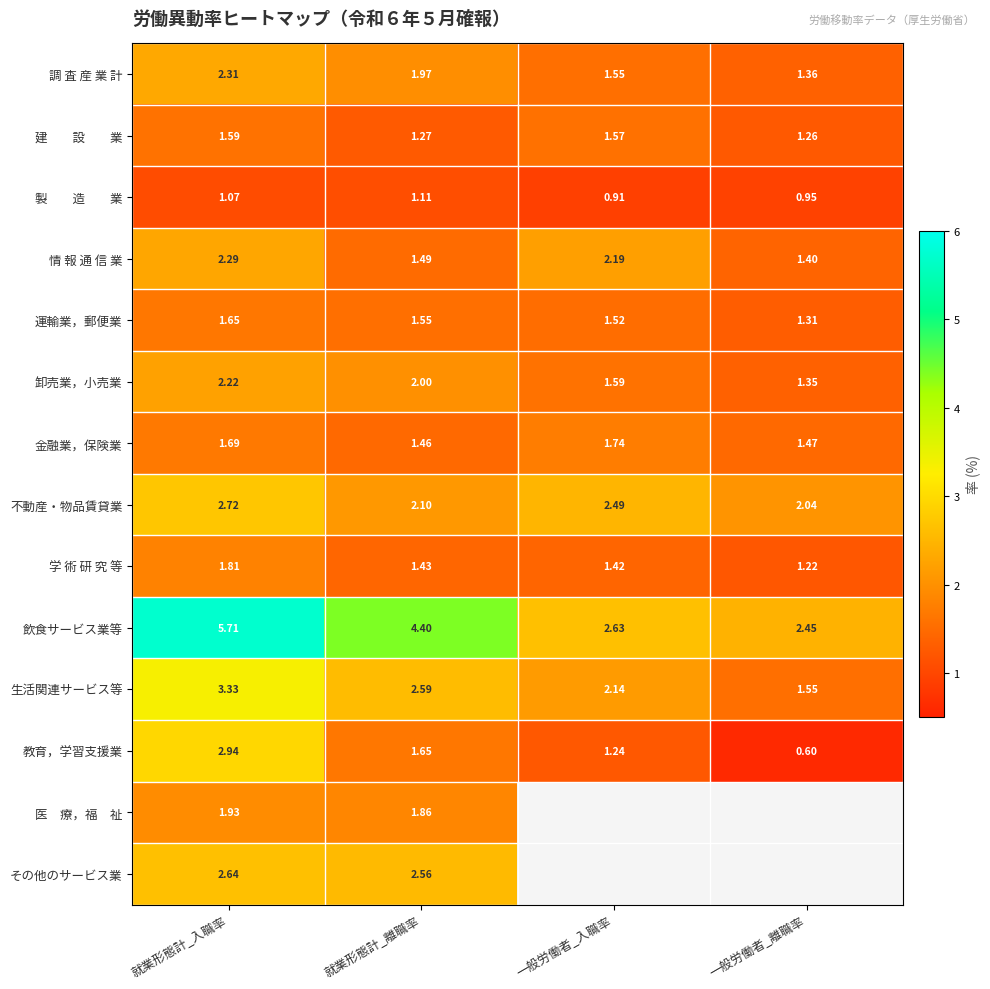

Where does the 卸売業，小売業 series first go above 2?

就業形態計_入職率